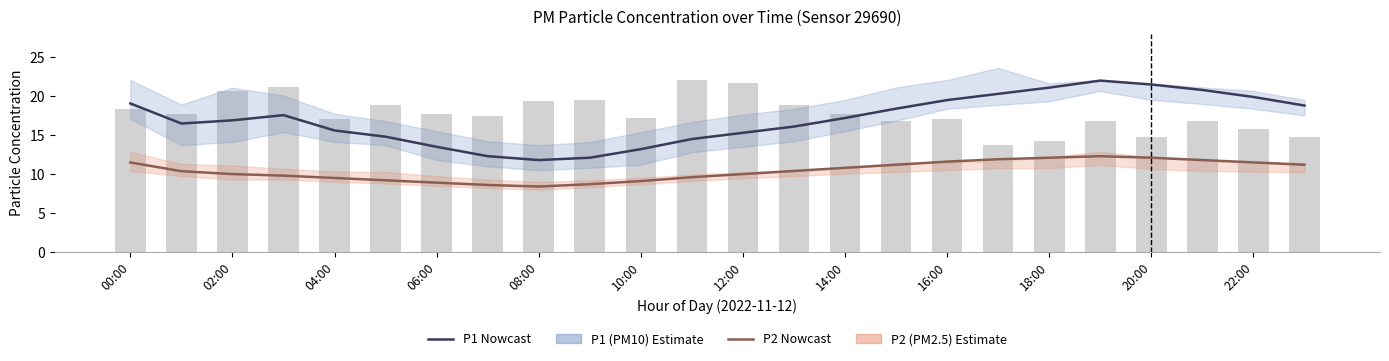

Which series has the widest spread of values?

P1 (PM10)